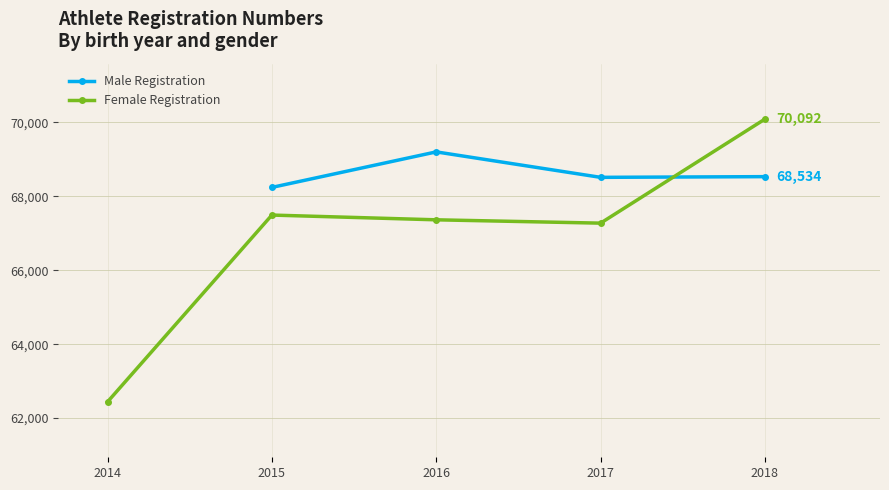

Which category has the highest value across all series?

2018